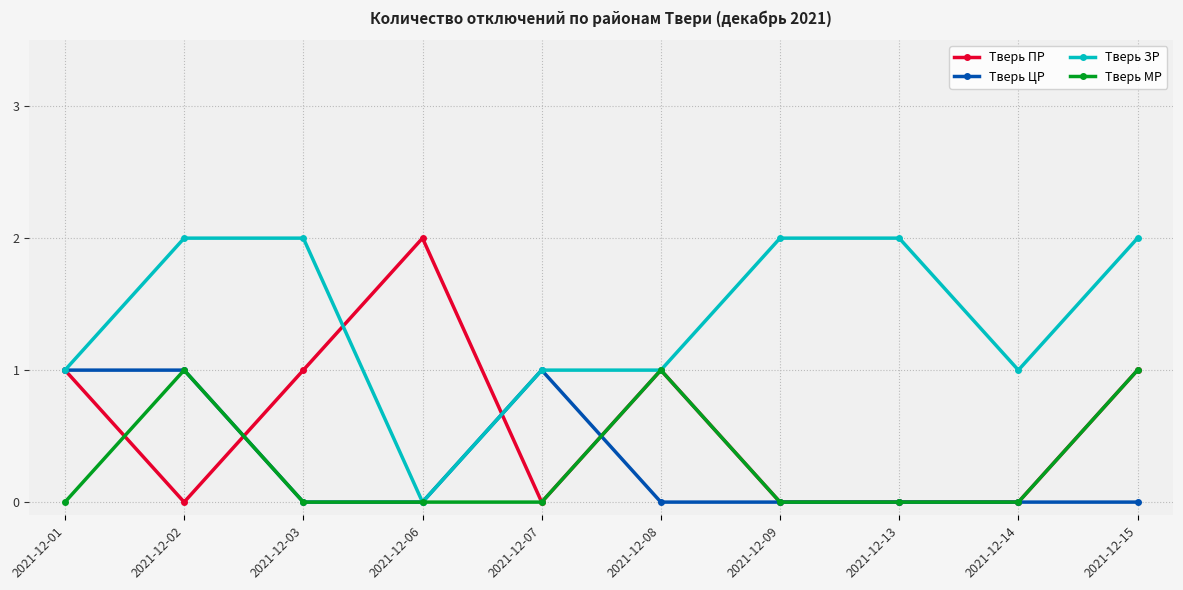

At which category does Тверь МР reach its first local peak?

2021-12-02